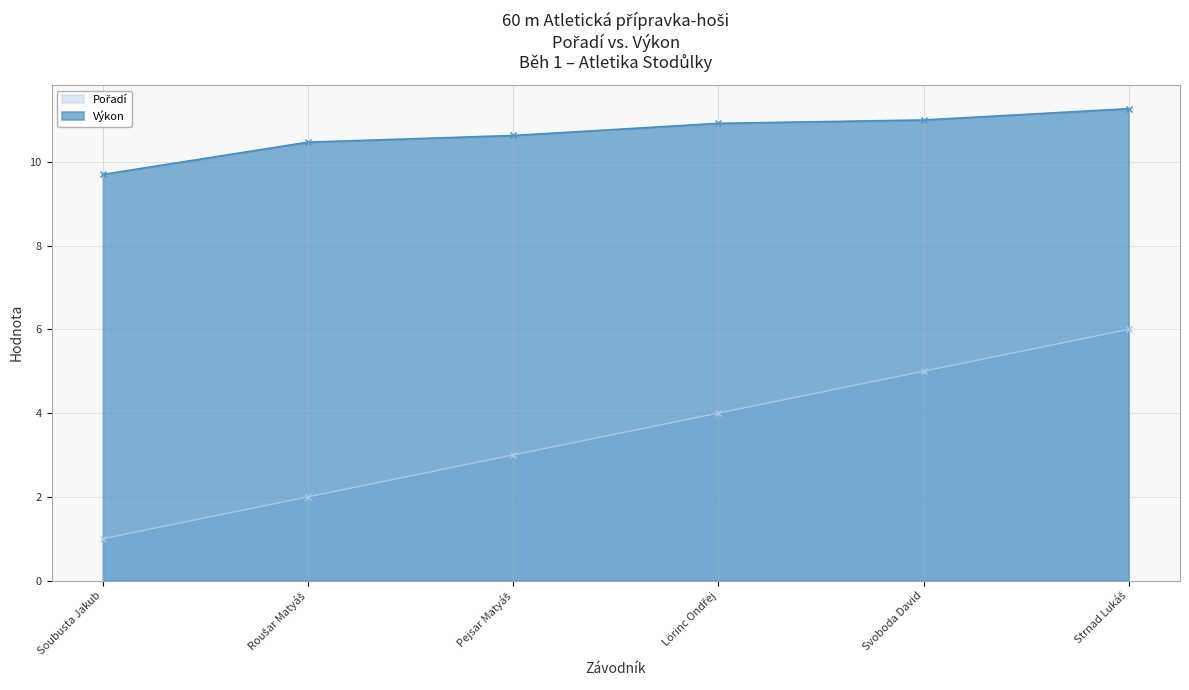

Which has a higher value, Lörinc Ondřej or Pejsar Matyáš?

Lörinc Ondřej